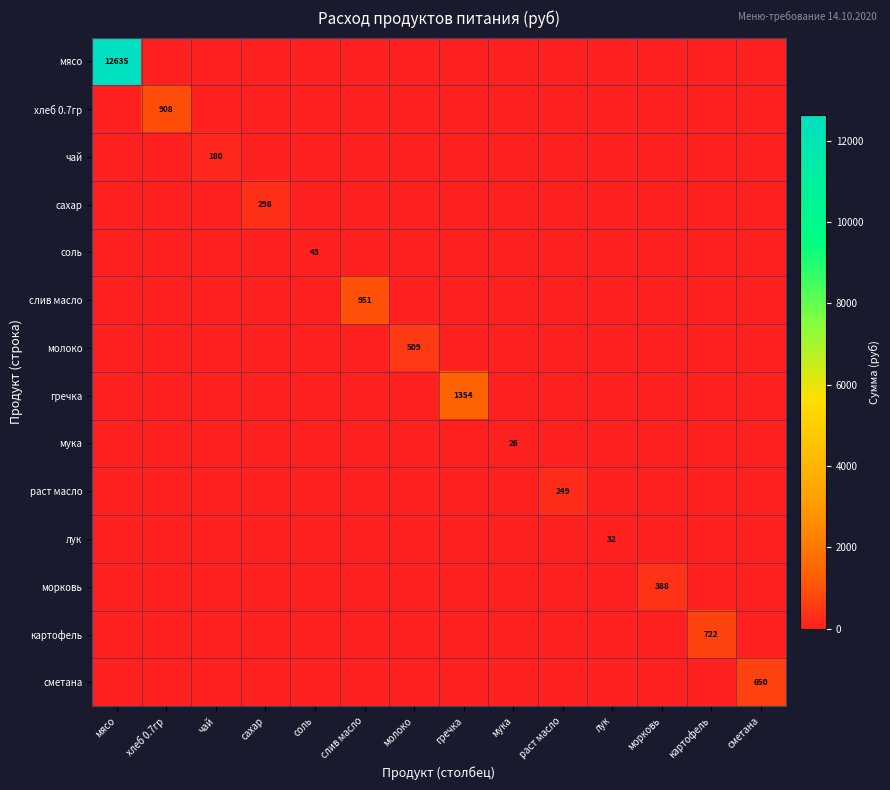

True or false: раст масло has a value of 249 at раст масло.

True